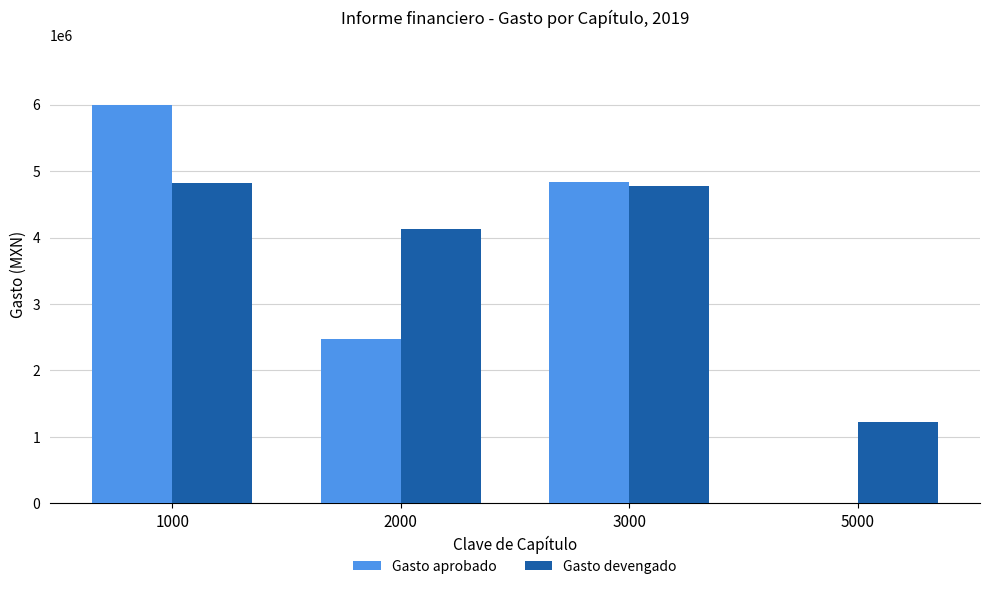

What is the average value of the Gasto aprobado series?

3325000